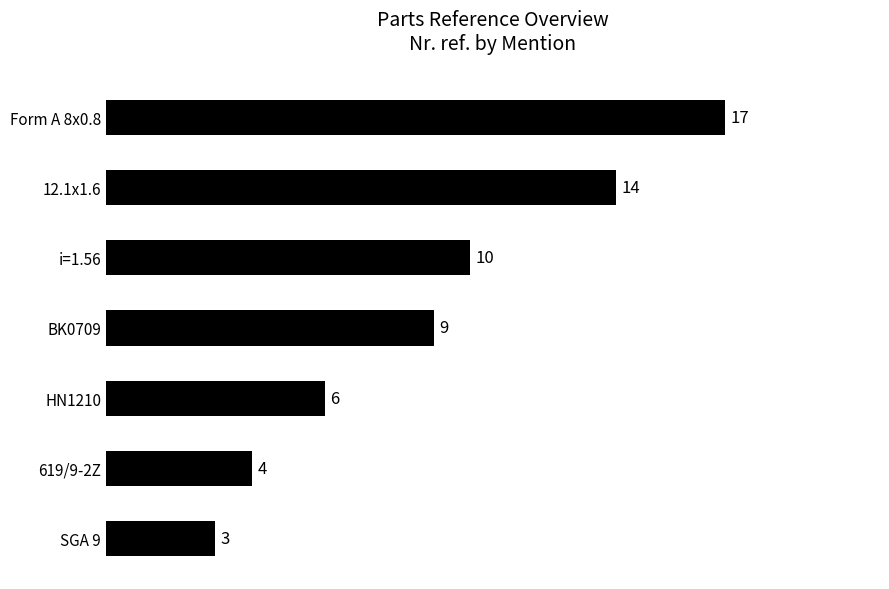

Count the number of data series in this chart.

1